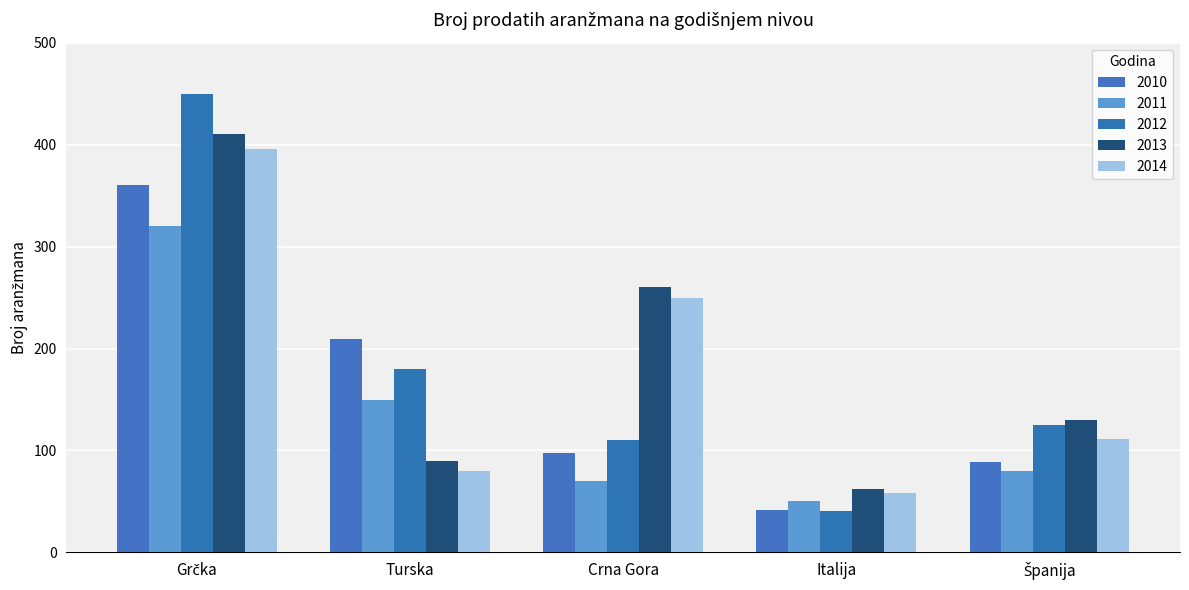

What is the approximate value of 2012 at Crna Gora?

110